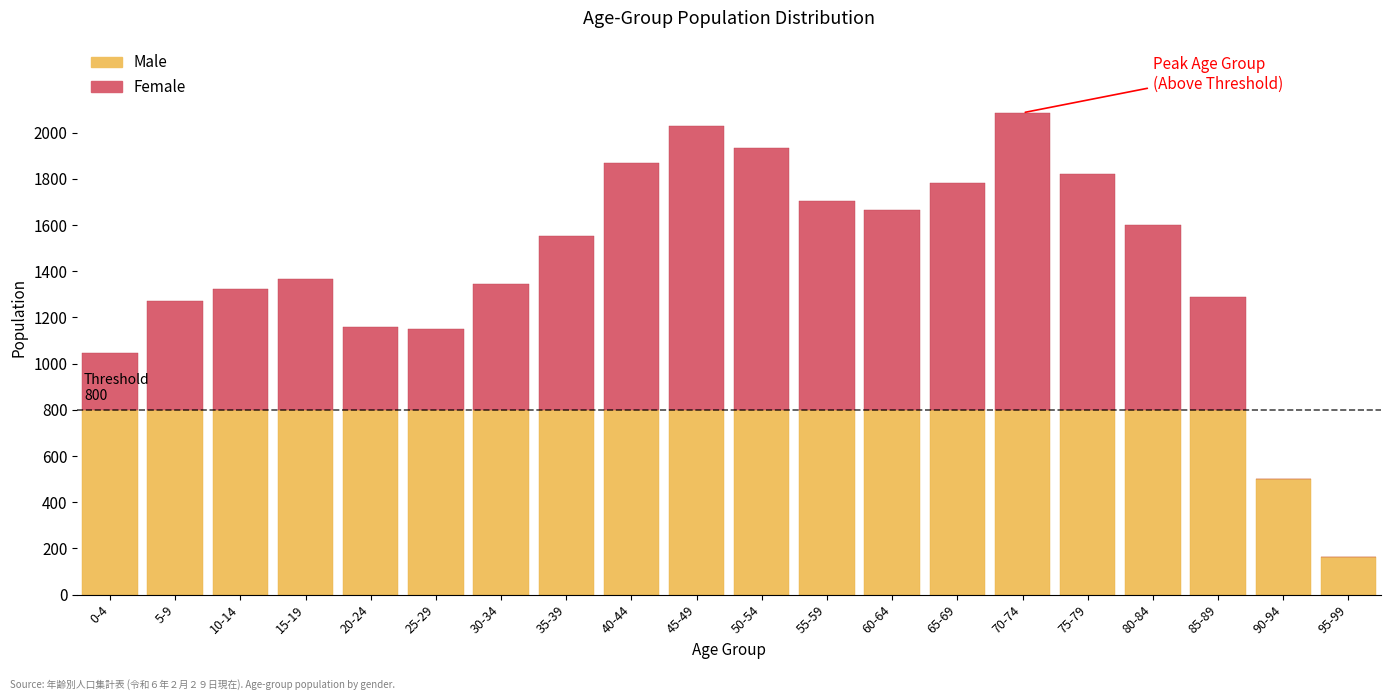

What is the sum of all Male values?

15066